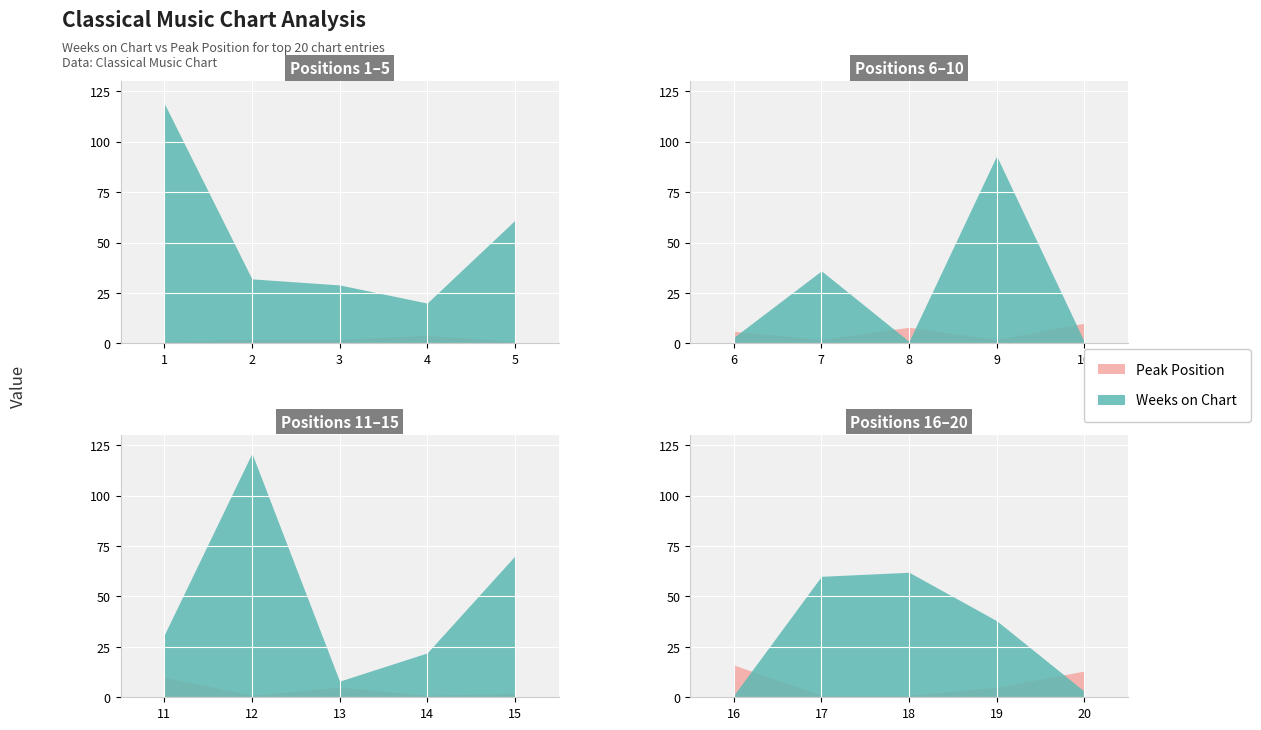

The value of Peak Position at 2 is 1. True or false?

False